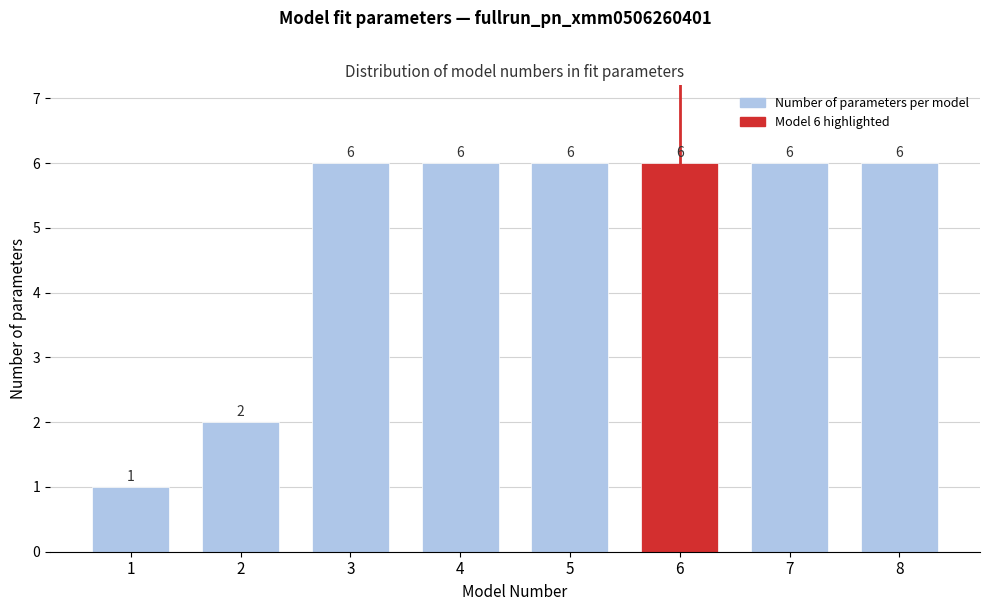

Reading left to right, extract all data points from this chart.

1	2	6	6	6	6	6	6